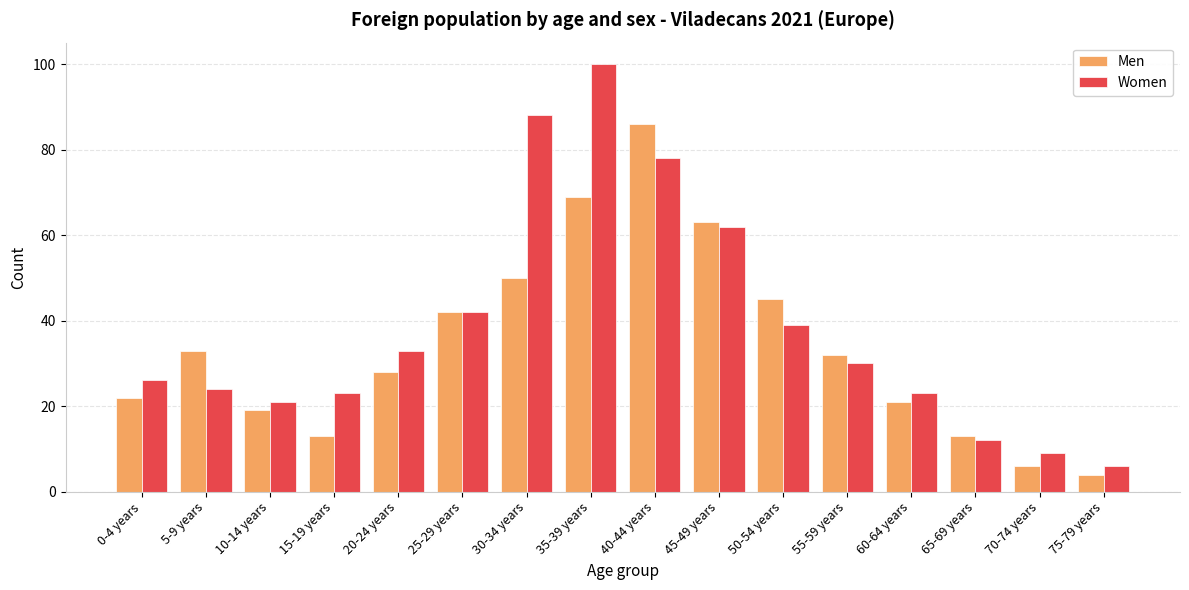

Rank the series at 30-34 years from highest to lowest value.

Women, Men